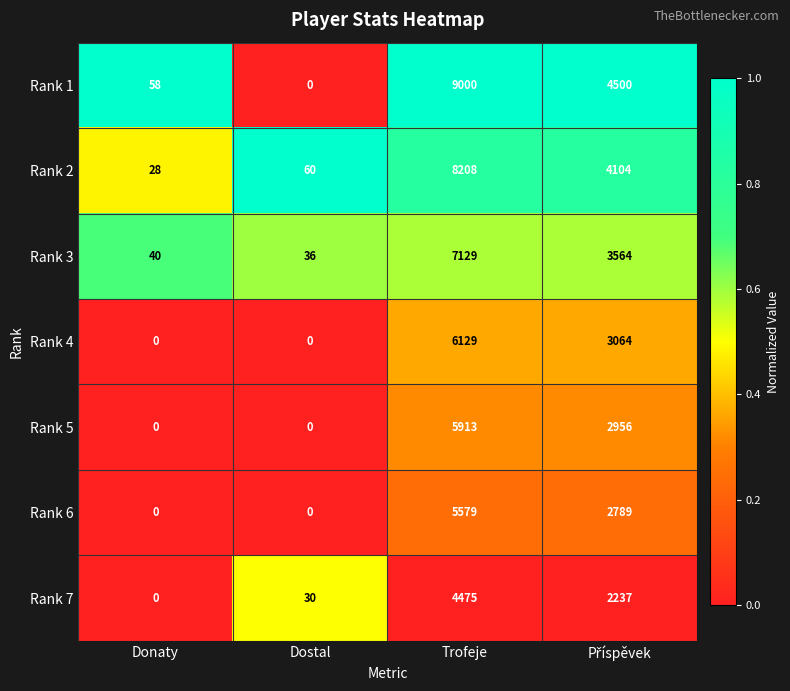

Which series has the widest spread of values?

Rank 1